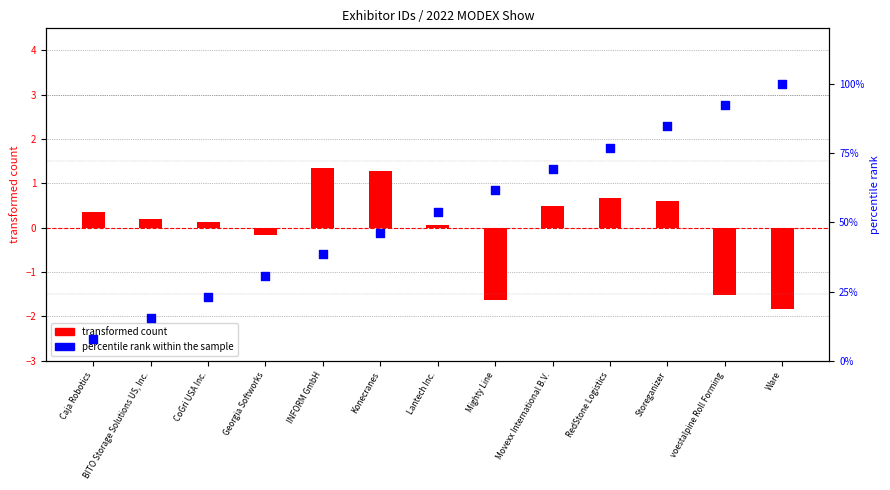

What is the change in value from Mighty Line to Movexx International B.V.?

+7.7